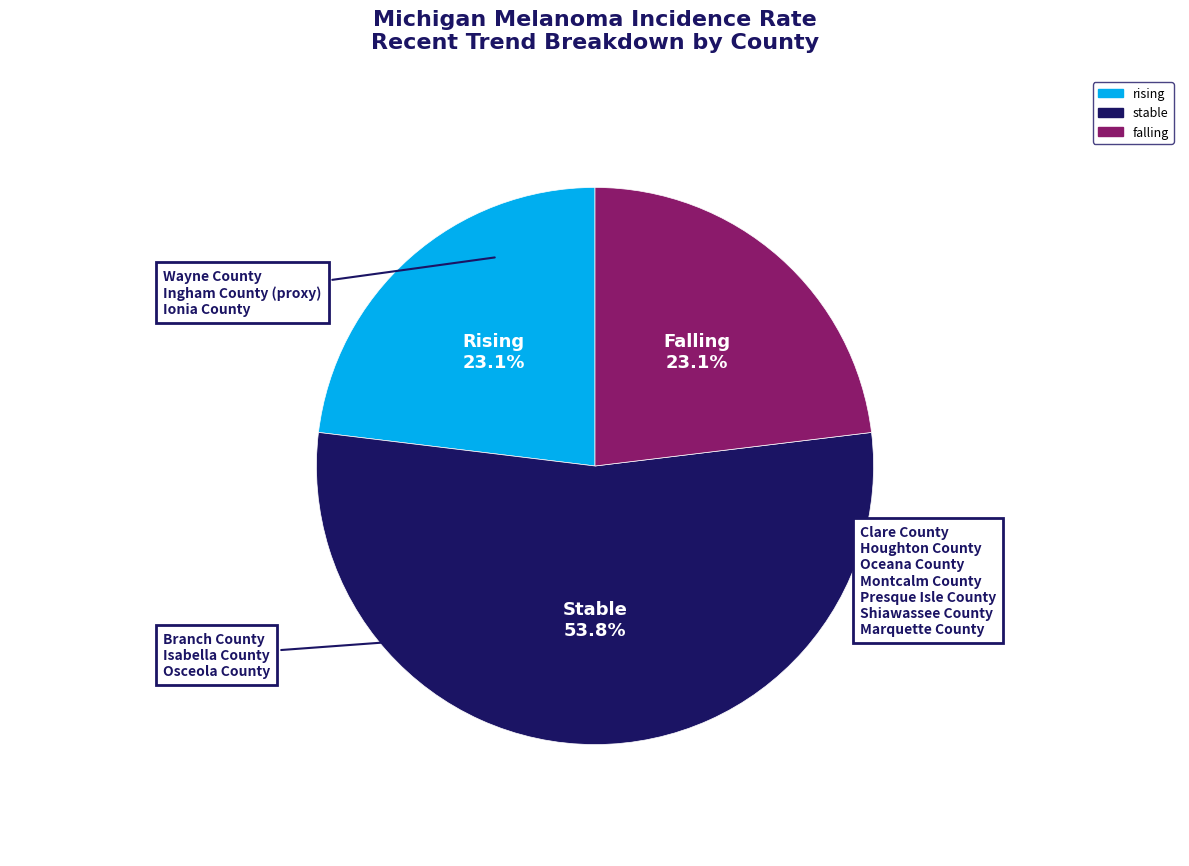

Approximately how many times larger is the value at falling compared to stable?

0.4